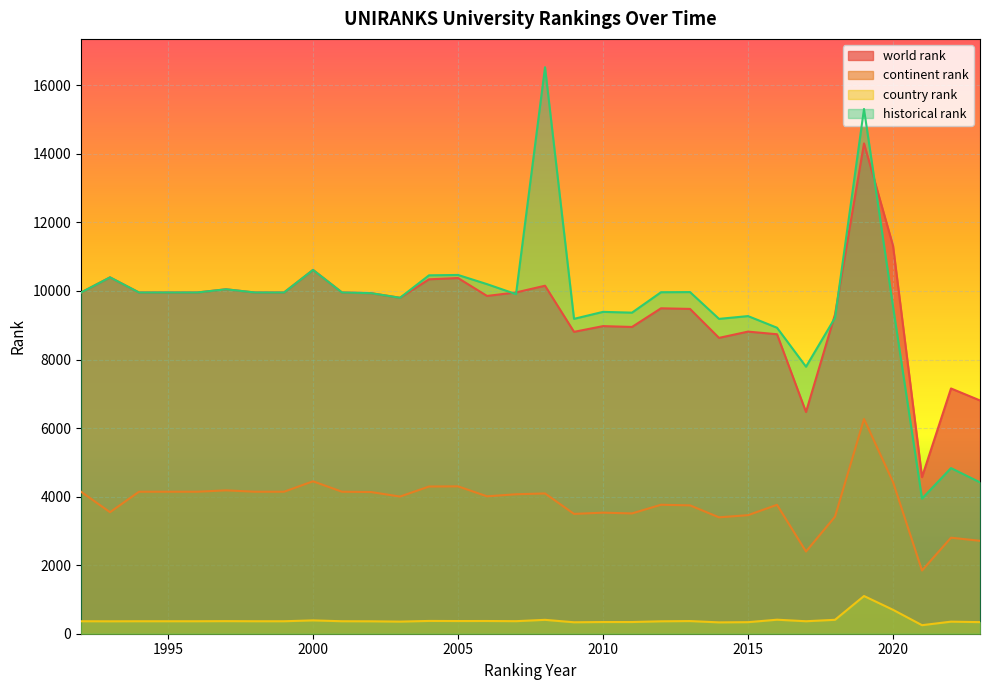

Rank the series by their maximum value, from highest to lowest.

historical rank, world rank, continent rank, country rank